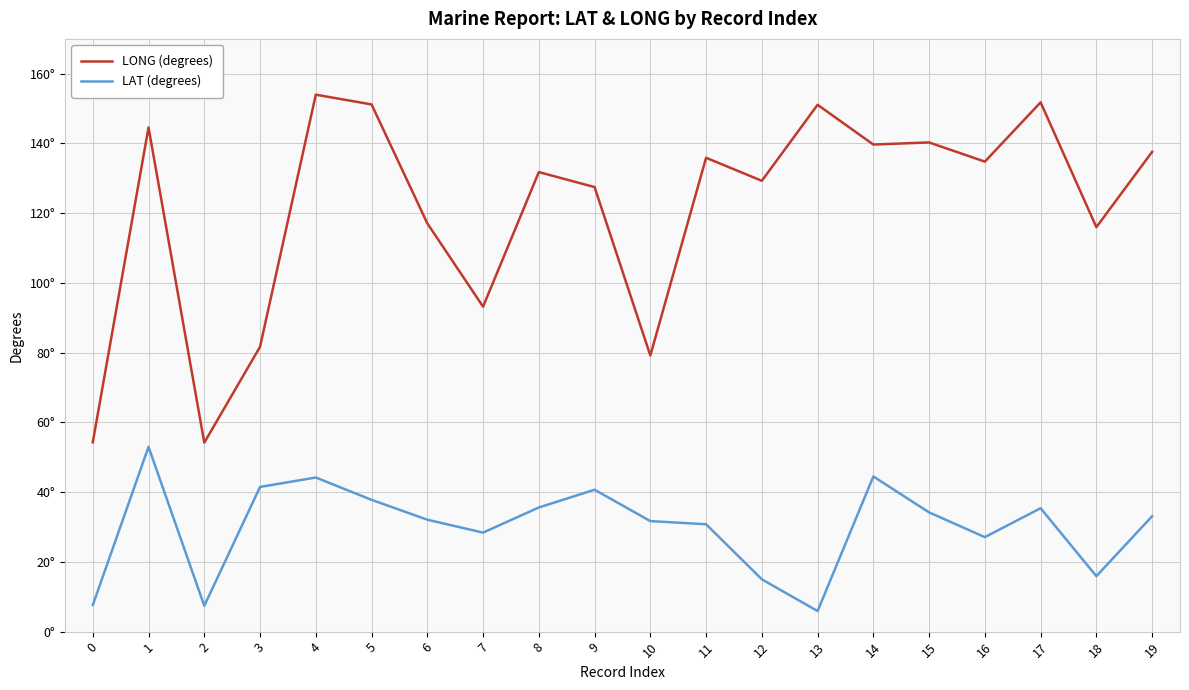

Reading right to left, what are all the values shown in this chart?

LONG (degrees): 19=137.6	18=116.0	17=151.8	16=134.8	15=140.3	14=139.7	13=151.1	12=129.3	11=135.9	10=79.2	9=127.5	8=131.8	7=93.2	6=117.1	5=151.2	4=154.0	3=81.7	2=54.2	1=144.6	0=54.3
LAT (degrees): 19=33.1	18=15.9	17=35.4	16=27.1	15=34.2	14=44.5	13=5.9	12=15.0	11=30.8	10=31.7	9=40.7	8=35.6	7=28.4	6=32.1	5=37.8	4=44.2	3=41.5	2=7.4	1=53.0	0=7.6